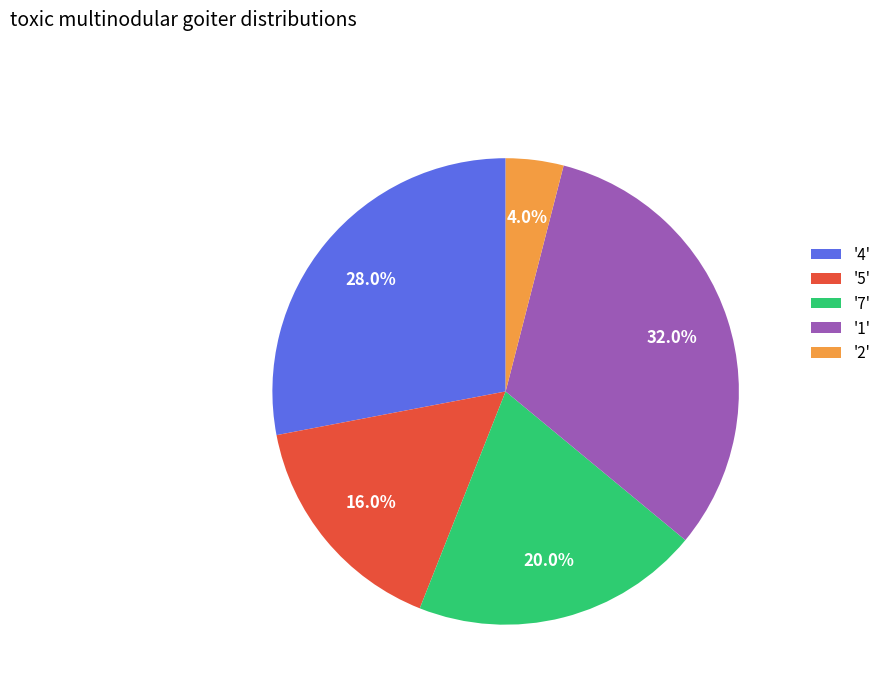

What is the total percentage of '5' and '4'?

44.0%